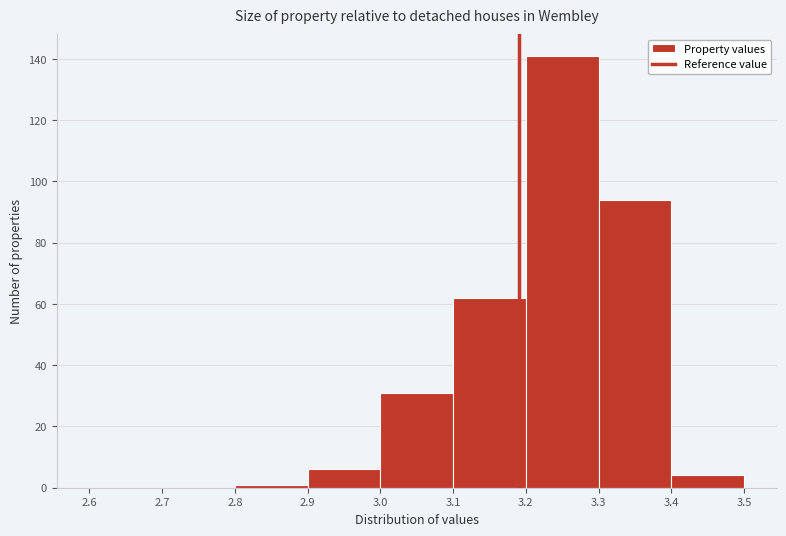

What is the height of the bar covering 3.2 to 3.3 on the x-axis? The values are not printed on the chart, so give them approximately, as read against the axis.

142